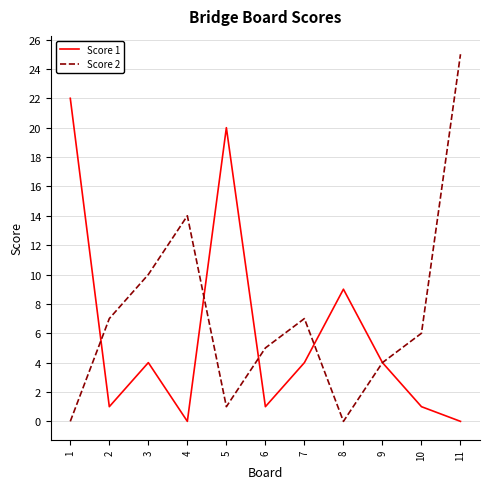

Rank the series at 6 from lowest to highest value.

Score 1, Score 2